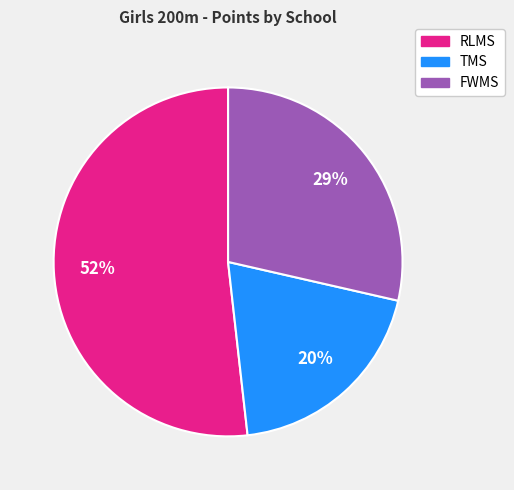

Is it true that TMS is 34% of the pie?

False